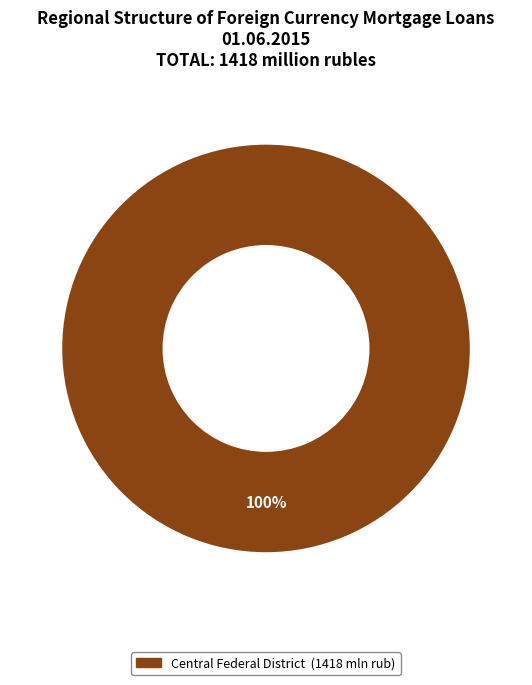

Does any single category account for the majority?

Yes